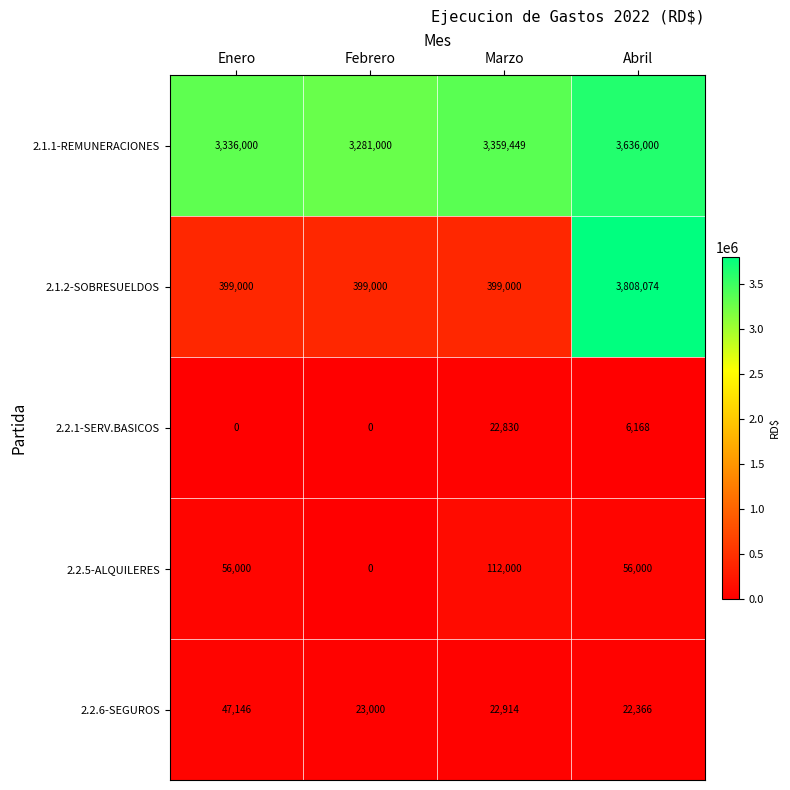

What is the difference between the maximum and minimum values in the 2.1.2-SOBRESUELDOS series?

3409074